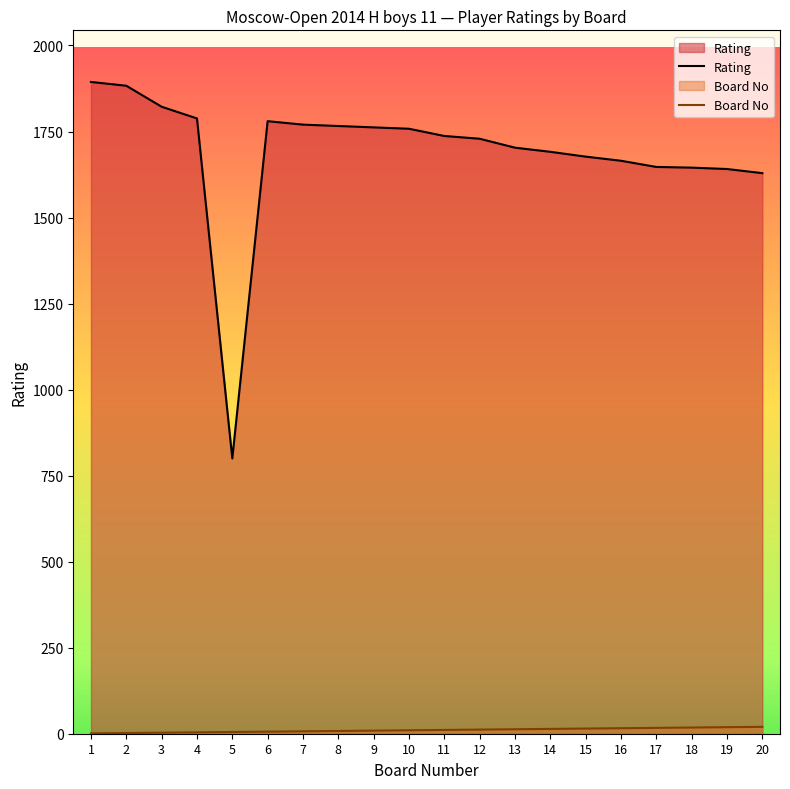

What is the value of the Rating point at the 4th from the left?

1788